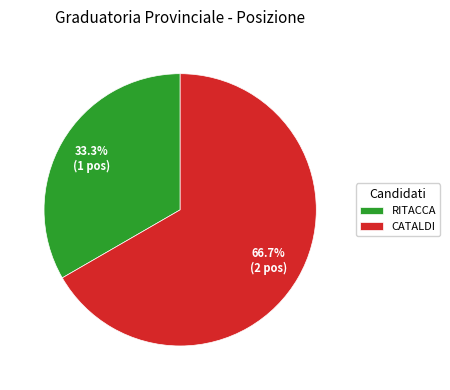

True or false: RITACCA accounts for 33% of the total.

True